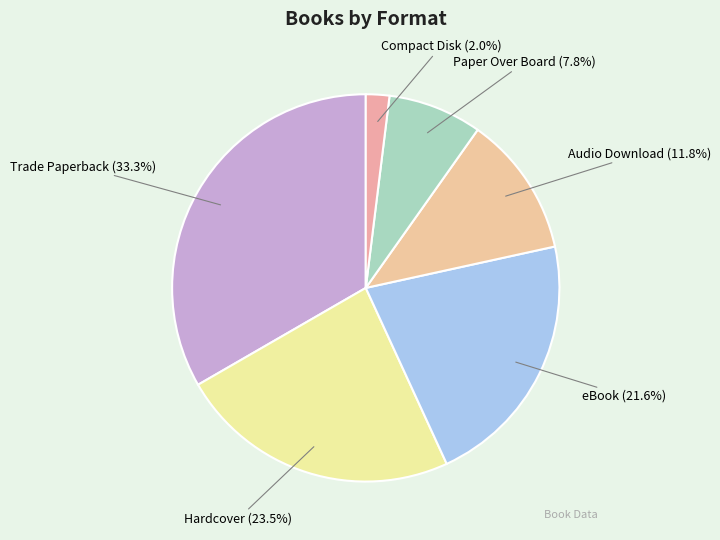

What percentage is NOT represented by Hardcover?

76.5%